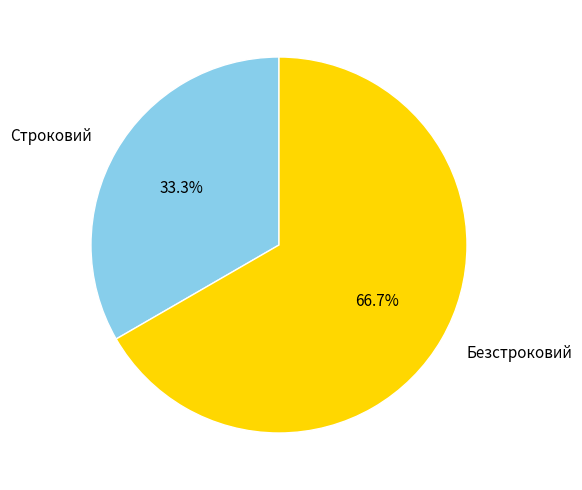

Is it true that Безстроковий is 60% of the pie?

False